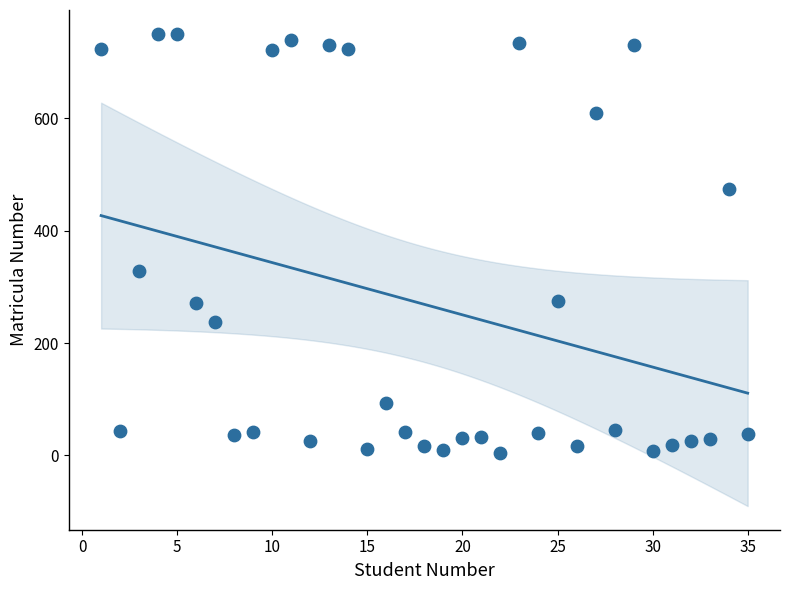

What Y value in the scatter plot is closest to 378?

328